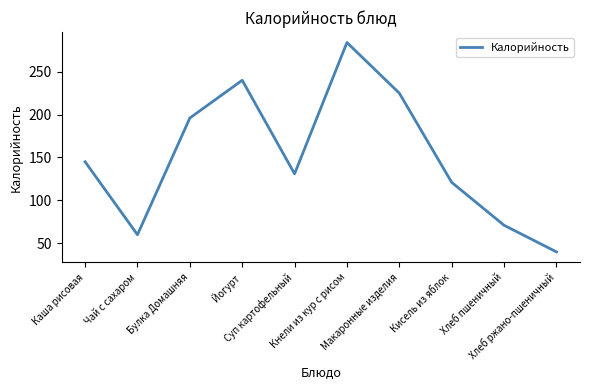

What is the minimum value shown in the chart?

40